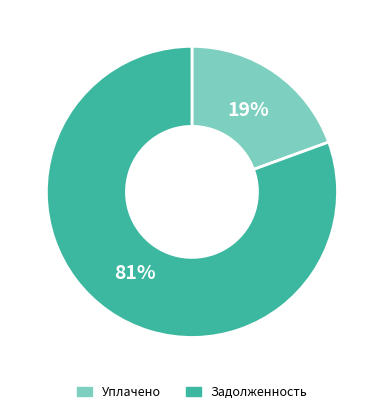

Is there a majority slice in this chart?

Yes